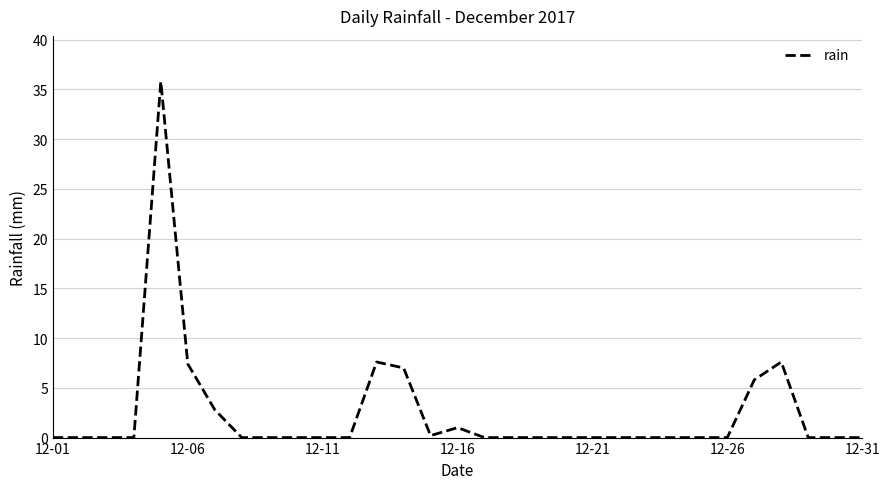

Does the chart display data point markers on the line(s)?

No